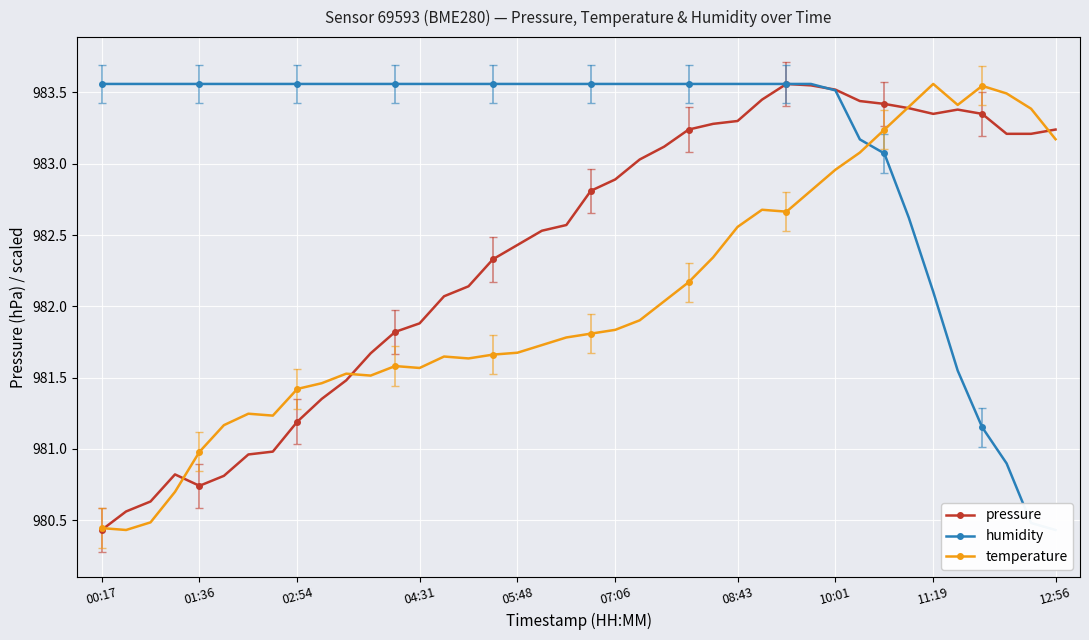

What is the average value of the pressure series?

982.4